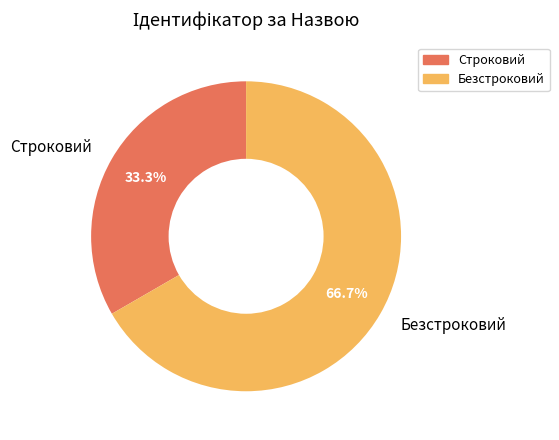

The Строковий slice represents 33% of the pie. True or false?

True